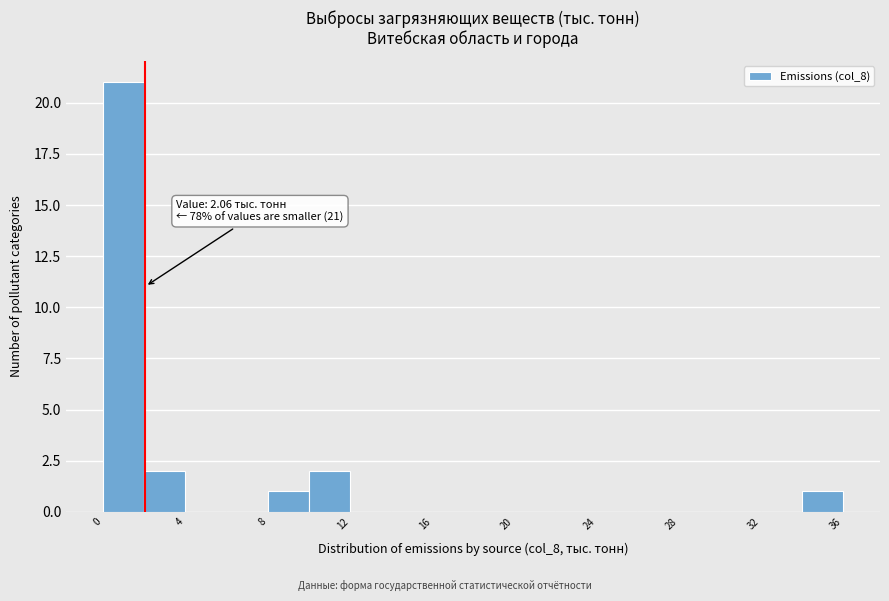

Over which range of the x-axis is the bar tallest?

0 to 2